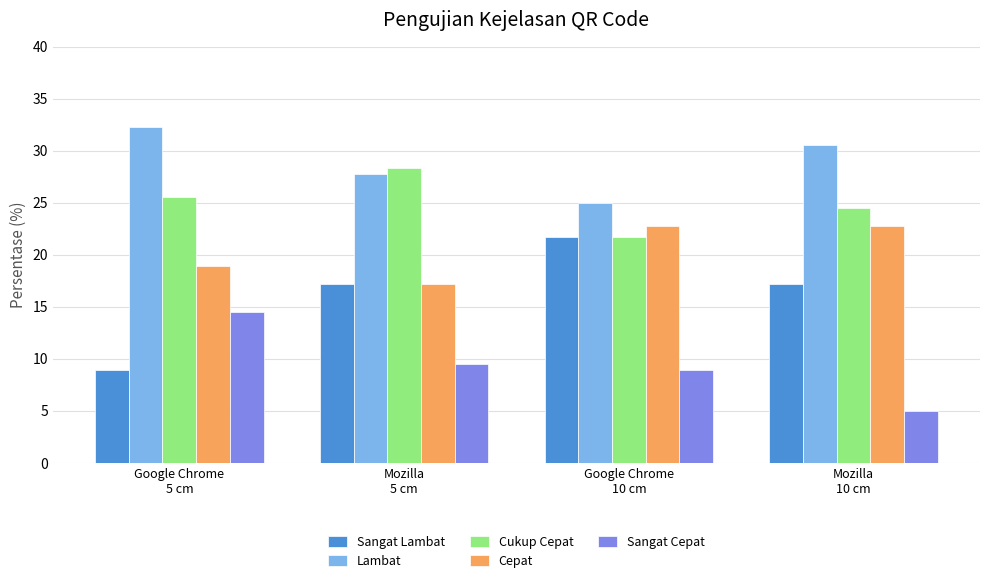

Which series changed the most between Google Chrome
5 cm and Google Chrome
10 cm?

Sangat Lambat